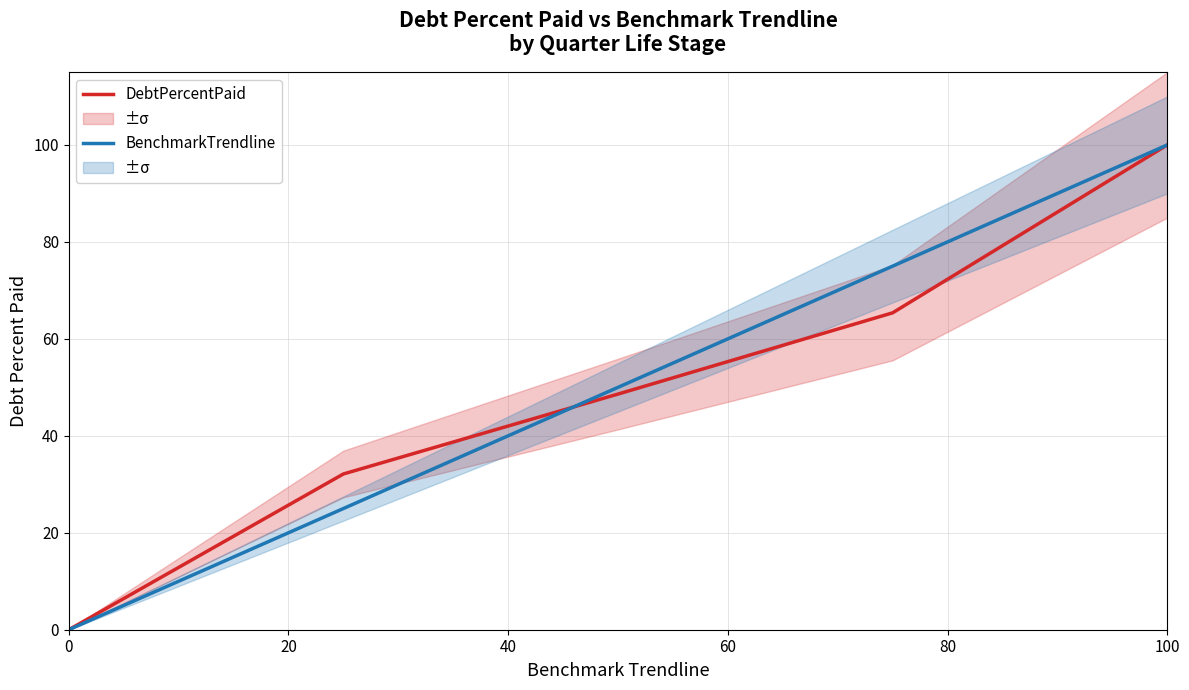

The BenchmarkTrendline series shows 100.0 at 100. True or false?

True